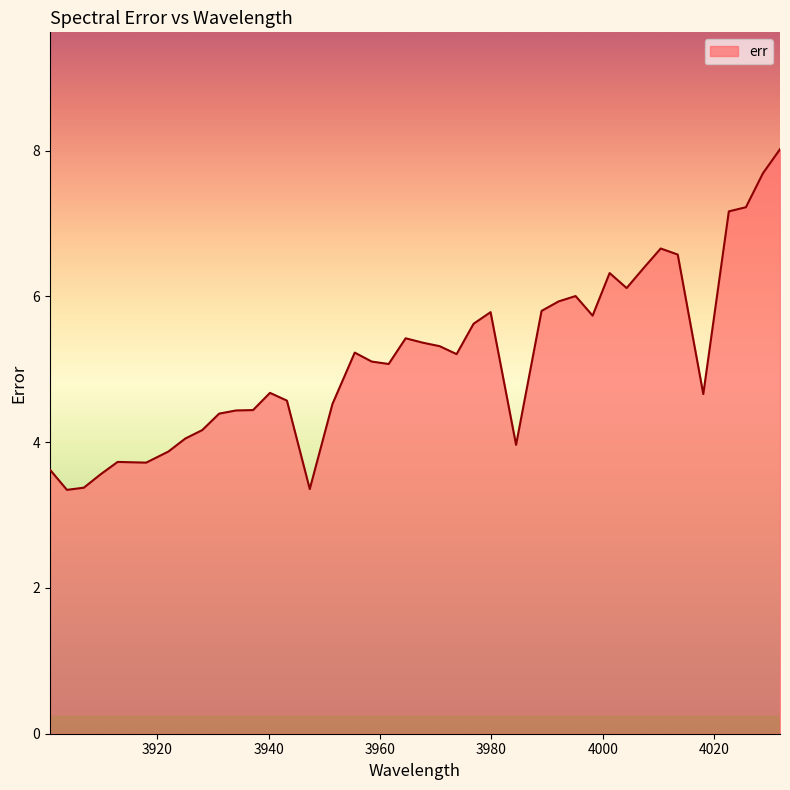

What is the smallest value displayed?

3.3